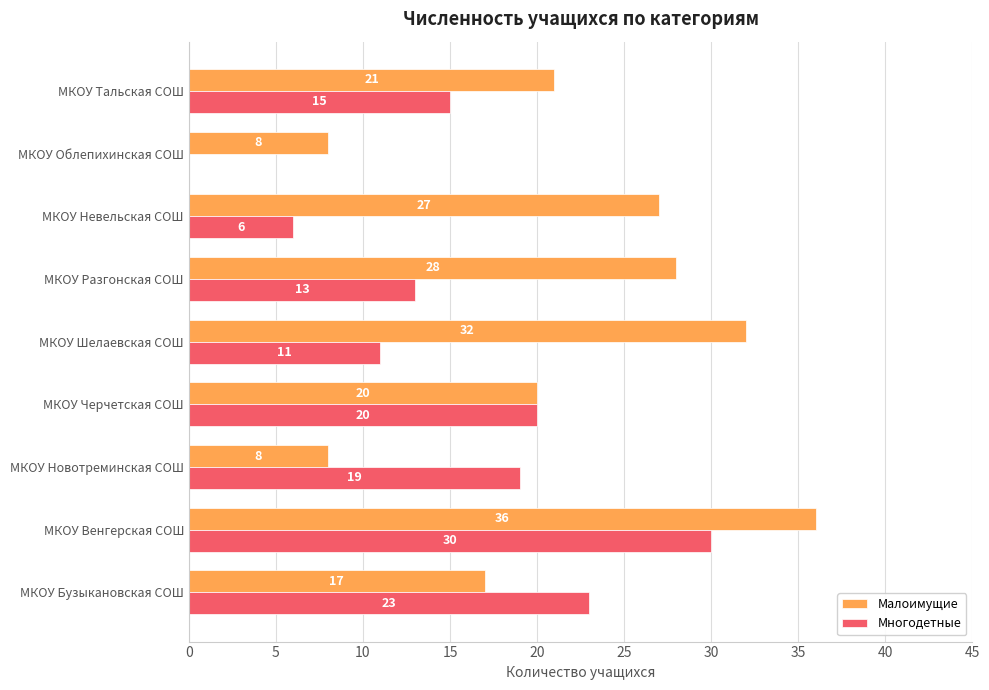

At which category is the sum across all series the highest?

МКОУ Венгерская СОШ